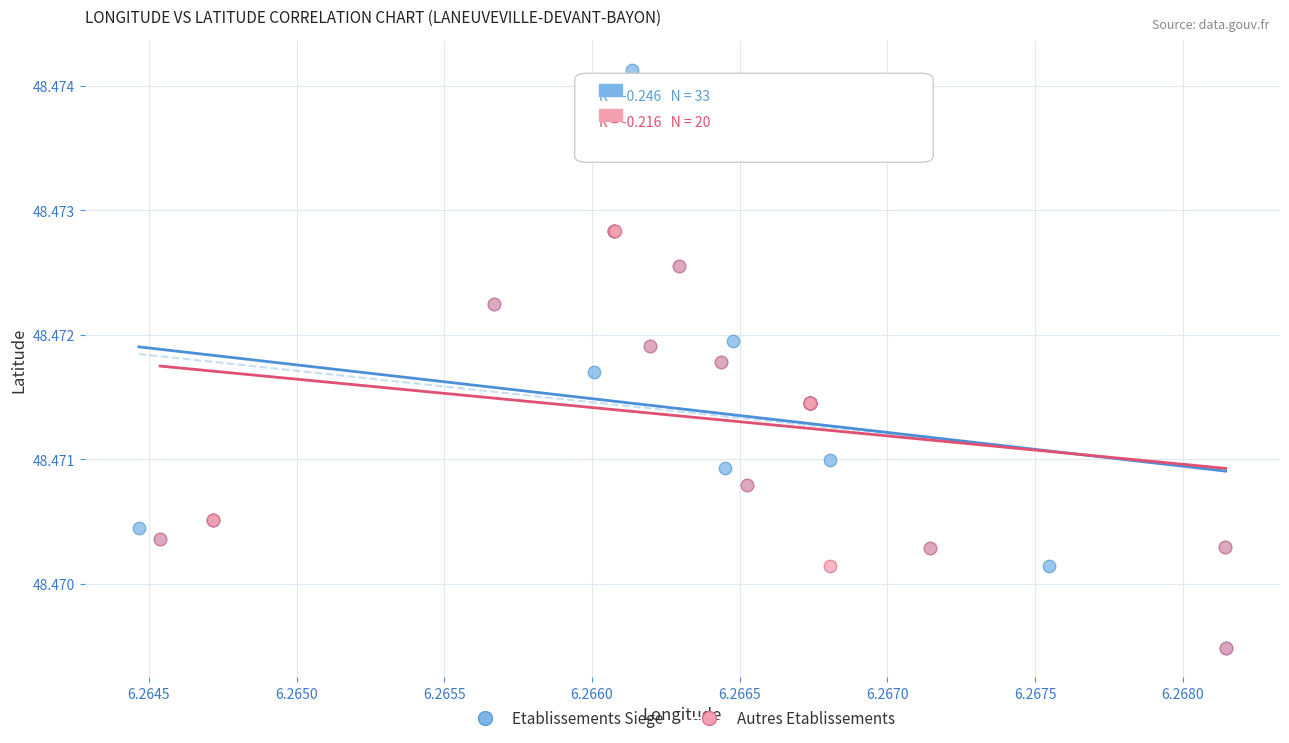

Which series contains the highest Y value?

Etablissements Siege